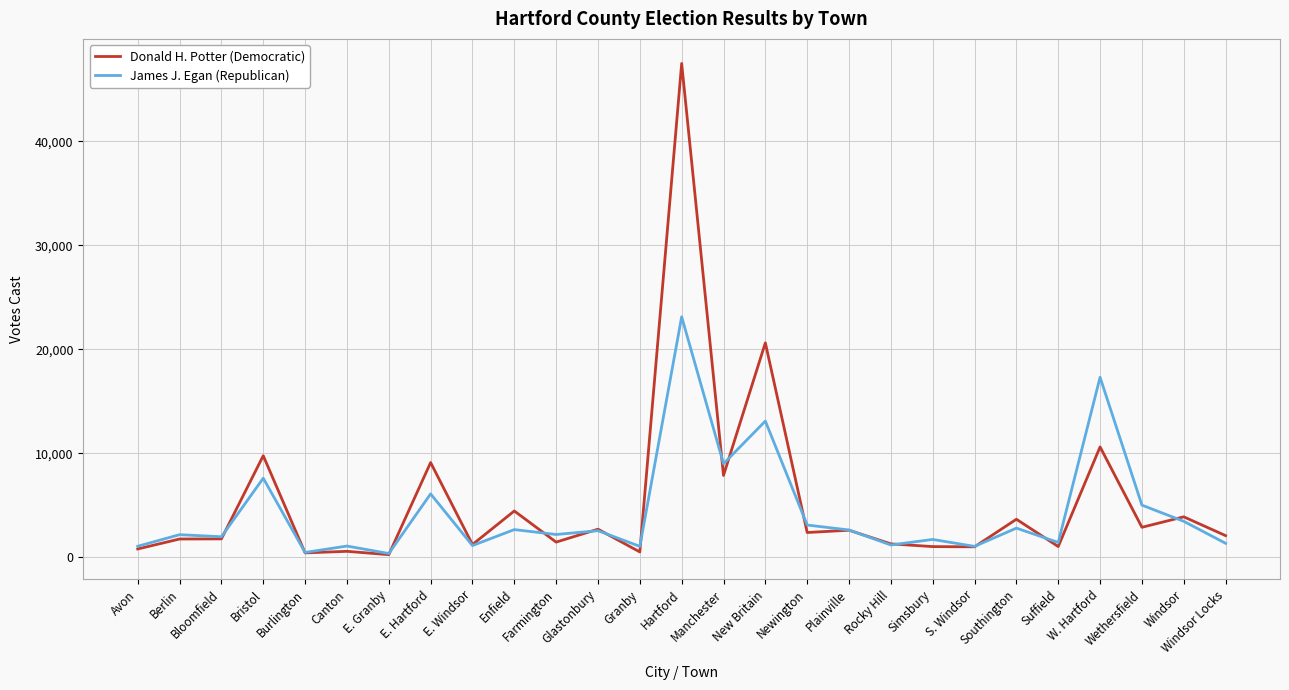

List the series in order of their peak value, highest first.

Donald H. Potter (Democratic), James J. Egan (Republican)